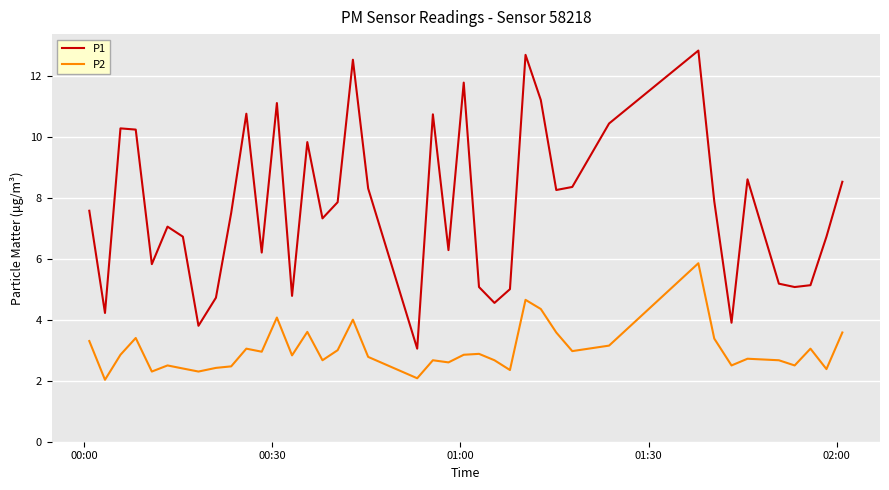

How many lines are shown in the chart?

2